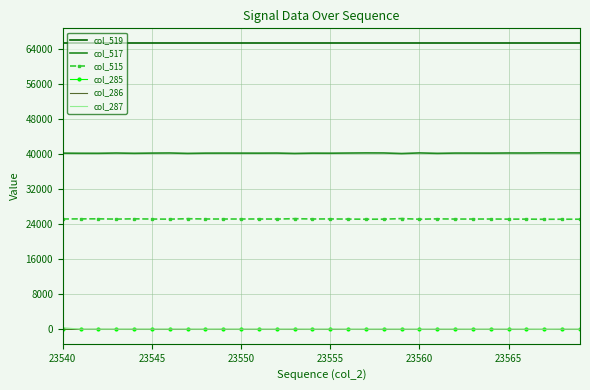

Which series has the largest total across all categories?

col_519